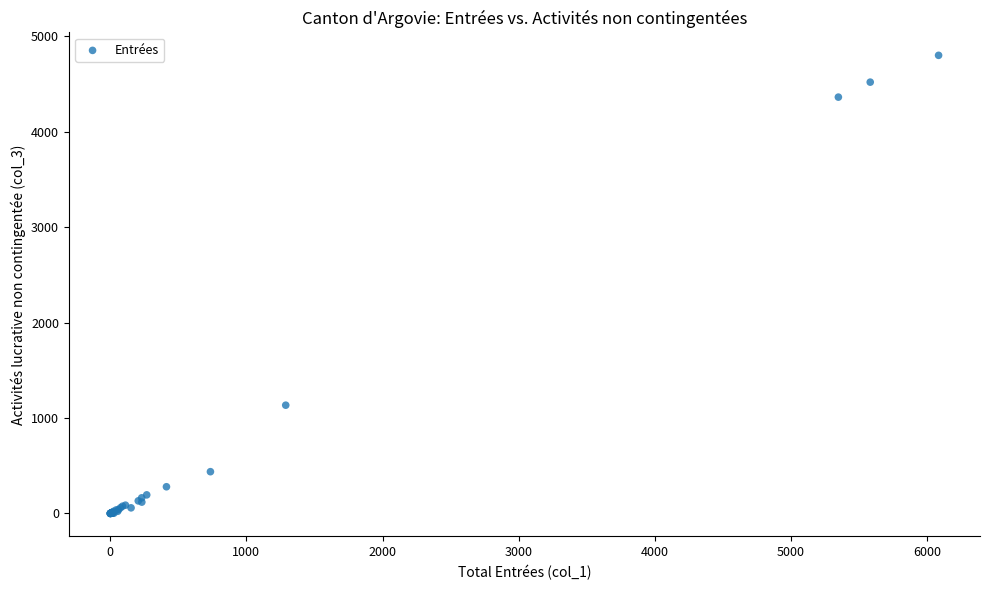

What Y value in the scatter plot is closest to 2401?

1135